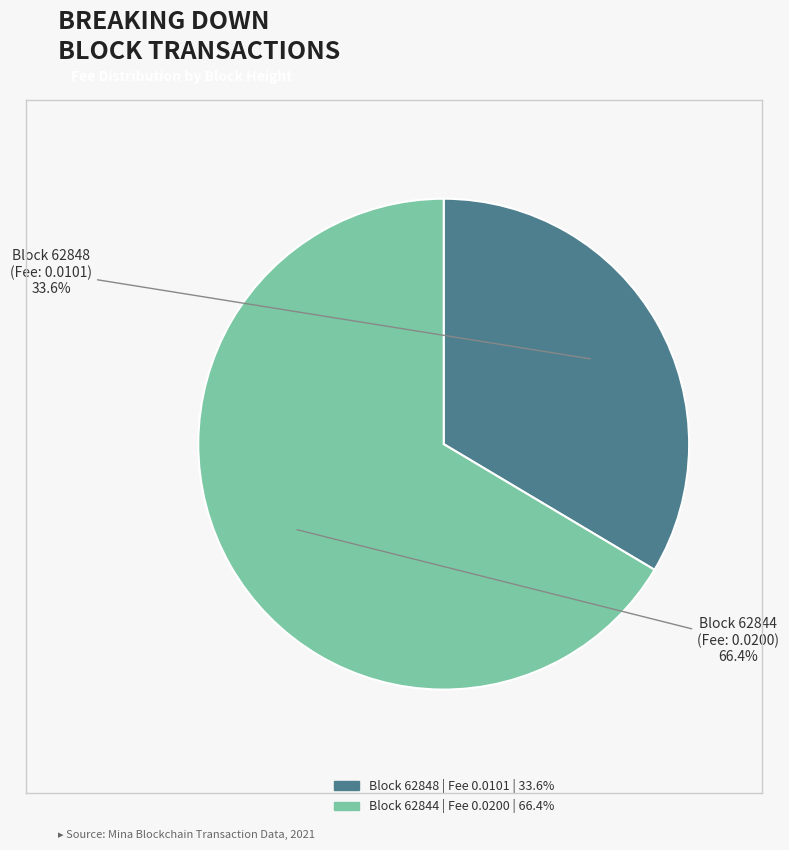

Does any single category account for the majority?

Yes